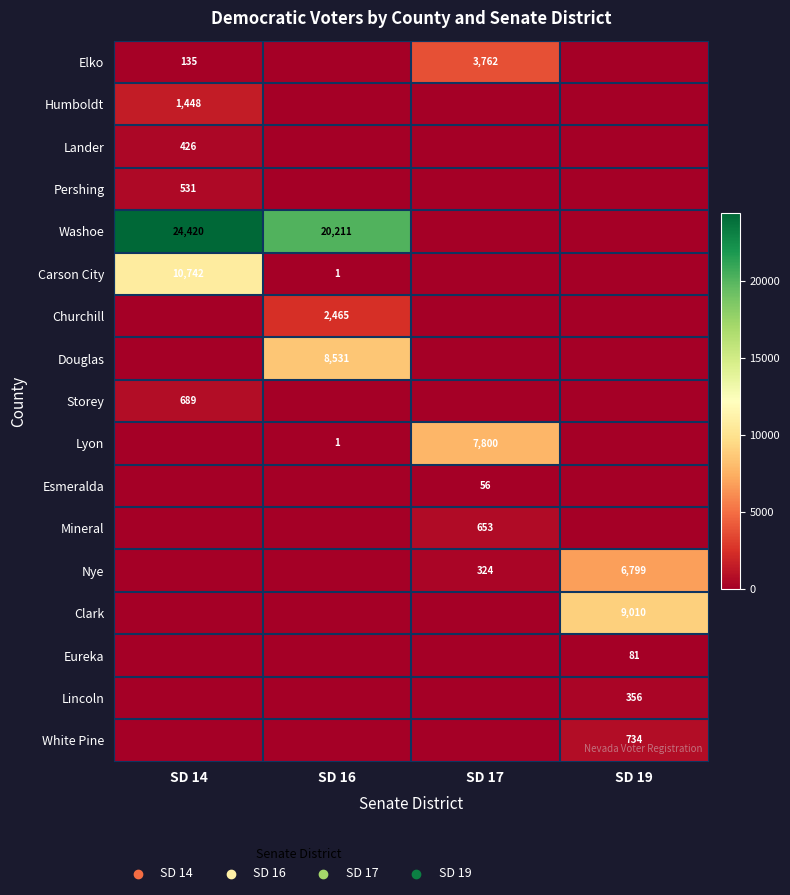

At which category does the chart reach its peak across all series?

SD 14